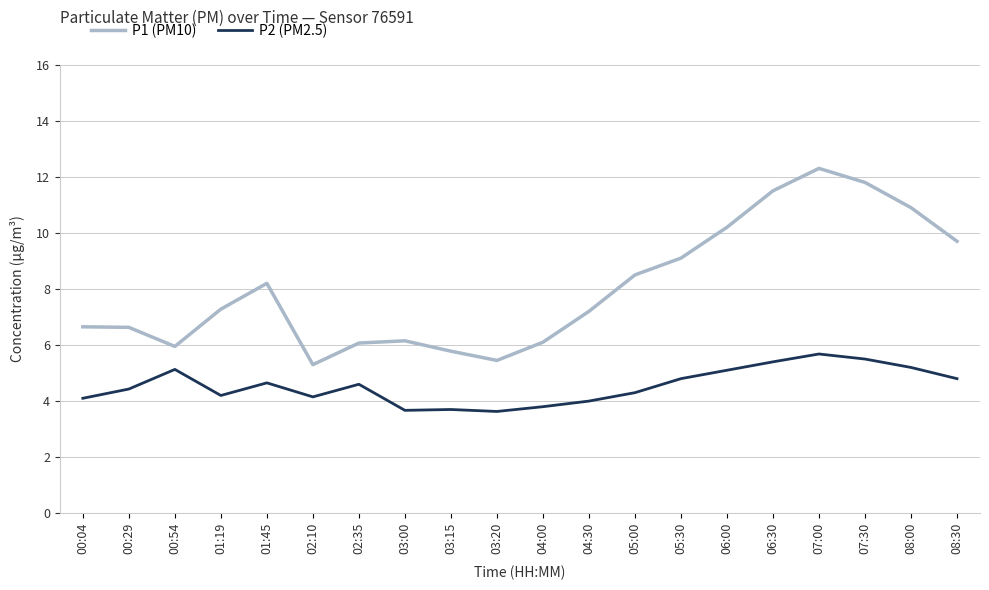

What is the average value of the P2 (PM2.5) series?

4.5